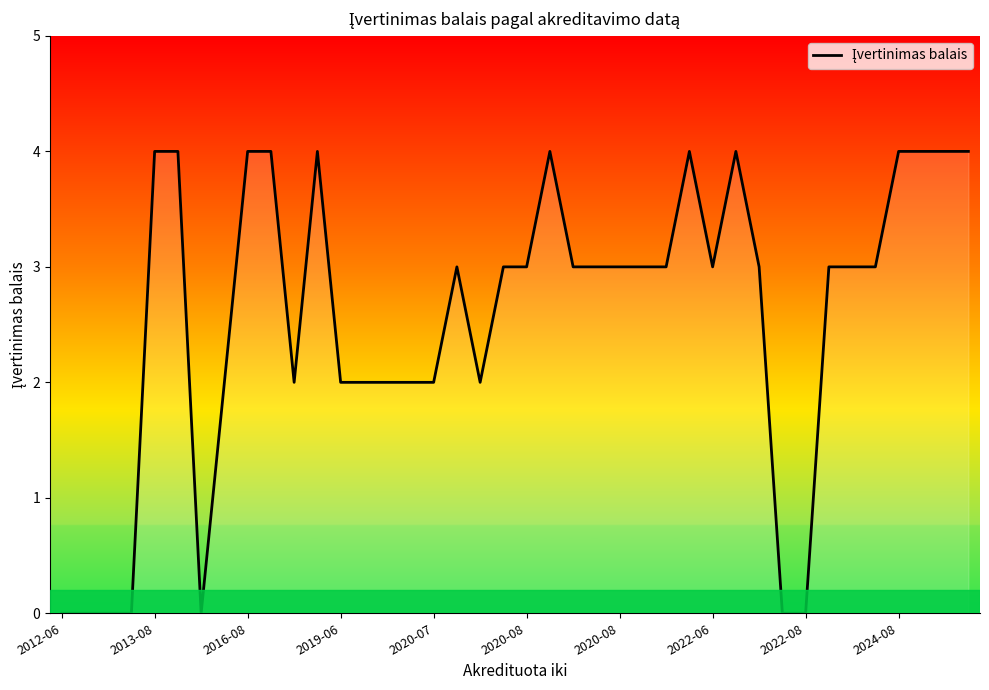

What is the difference between the maximum and minimum values?

4